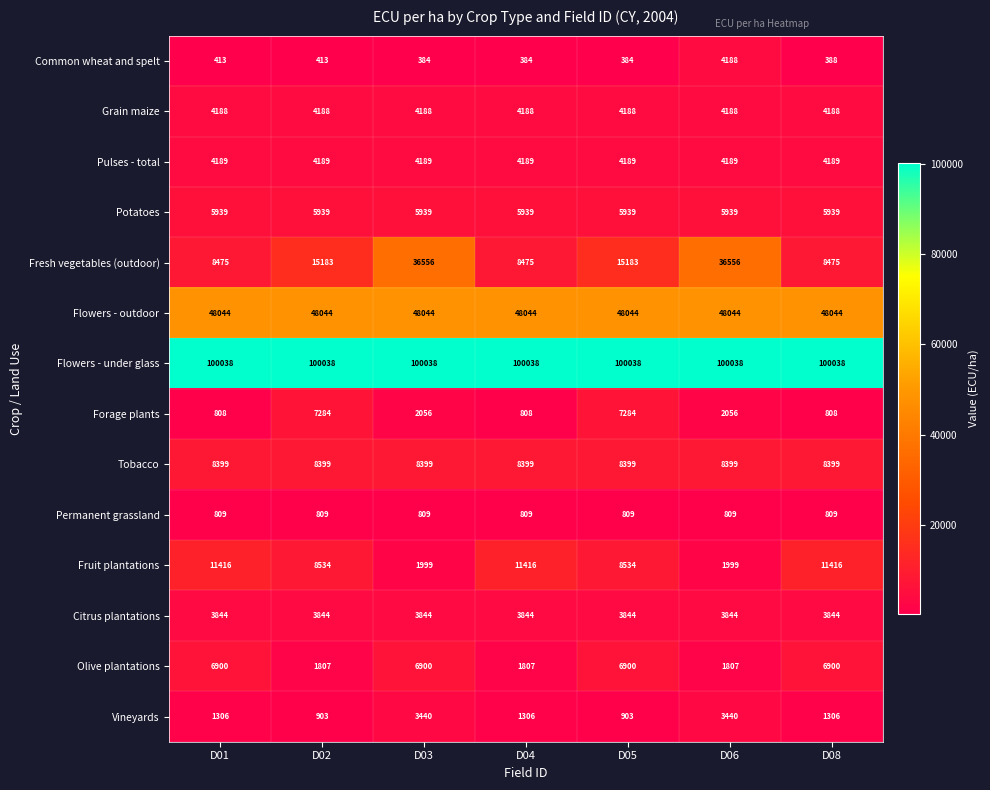

How many Forage plants values are between 808 and 7284?

7